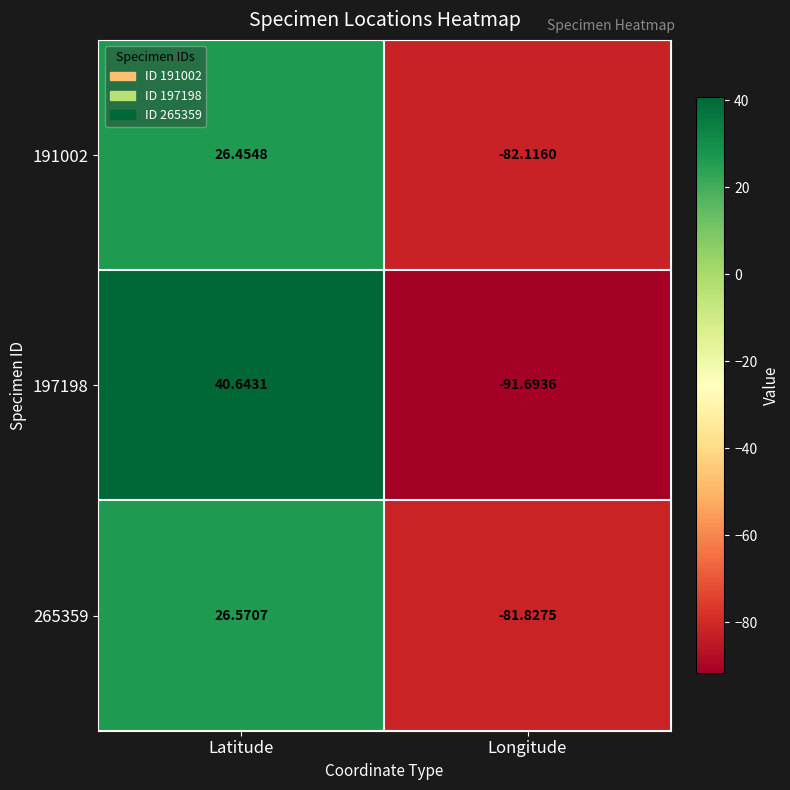

What is the spread (max minus min) of values at Longitude?

9.9